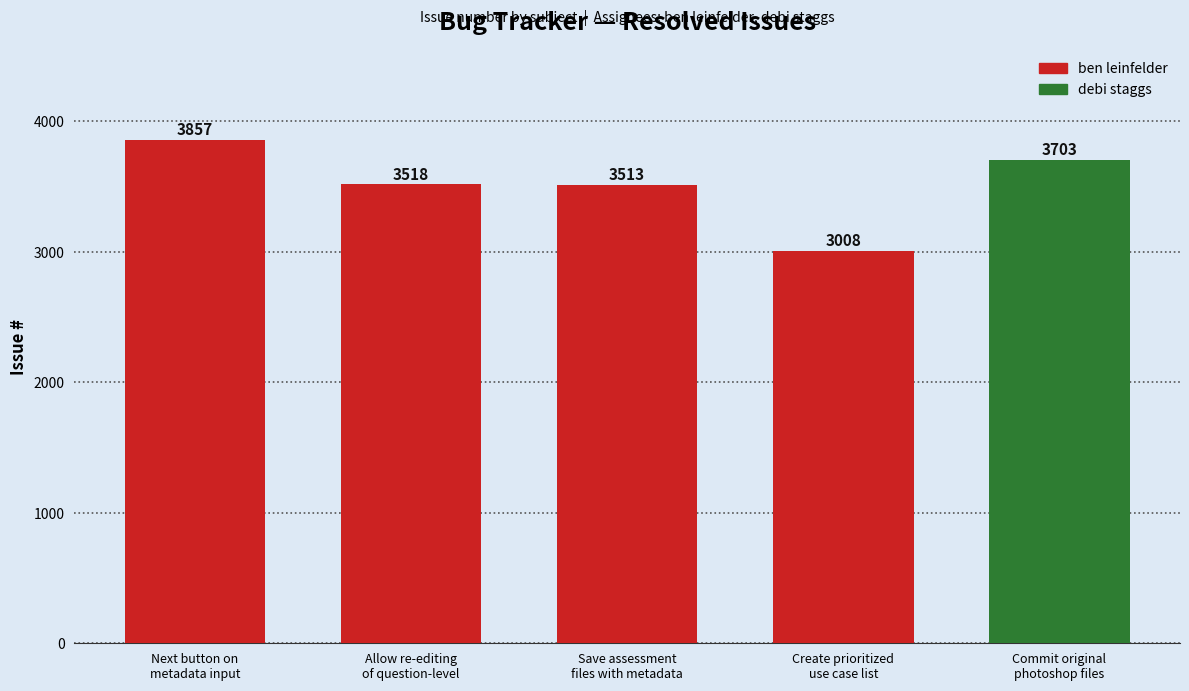

The chart shows a value of 868 at Commit original
photoshop files. True or false?

False